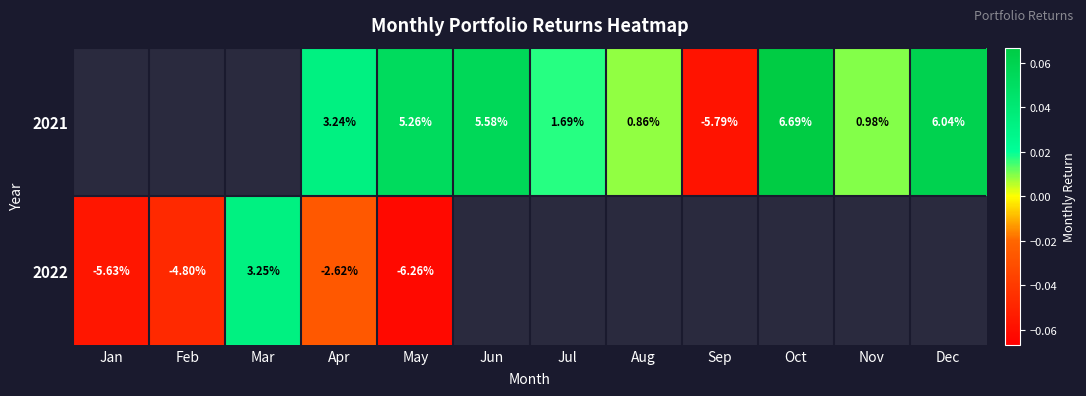

How many data points does each series have?

12